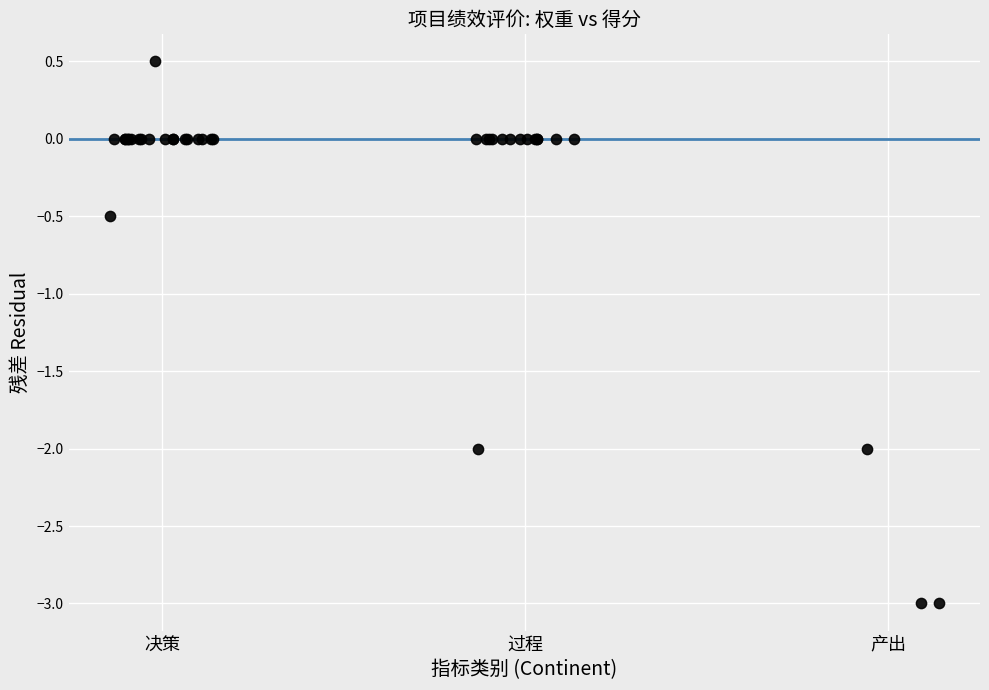

What Y value in the scatter plot is closest to -1?

-0.5